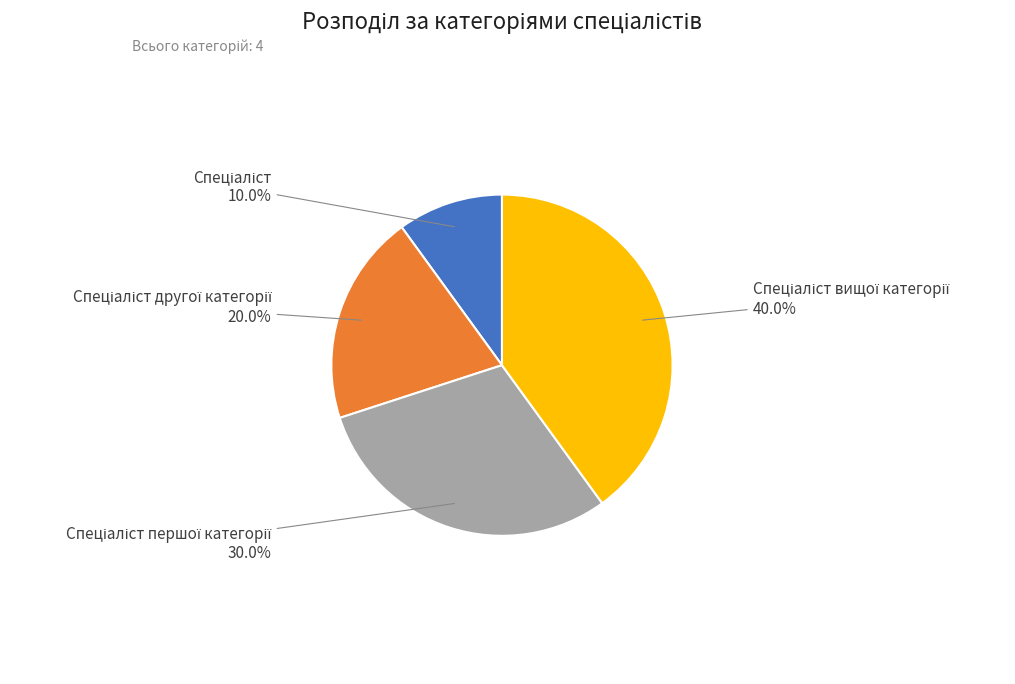

Is there any slice that represents more than half of the pie?

No